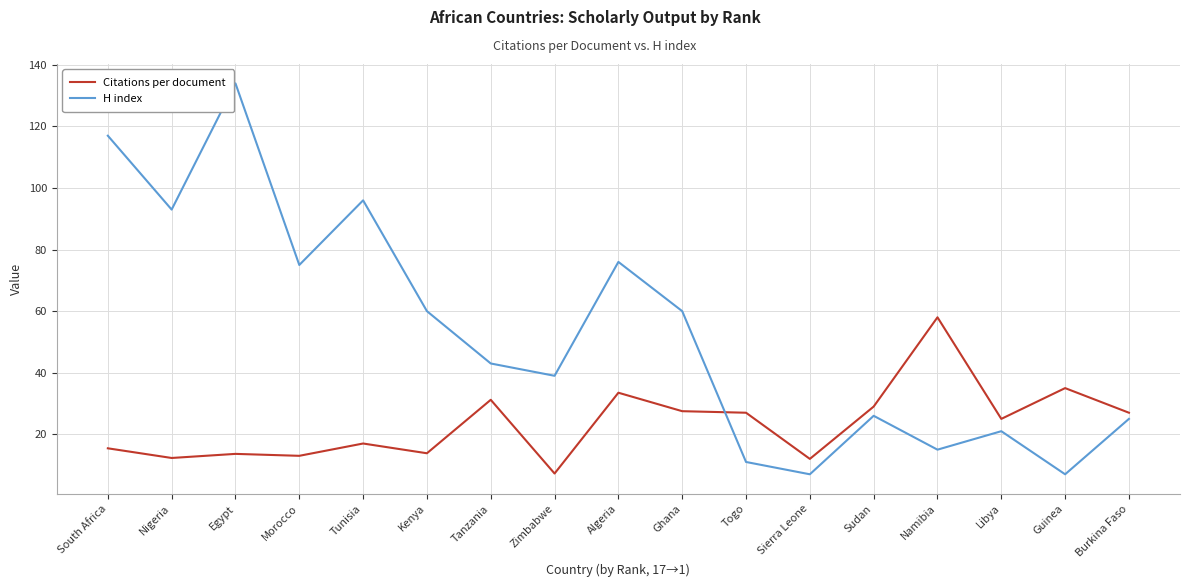

What are all the series names shown in the legend?

Citations per document, H index